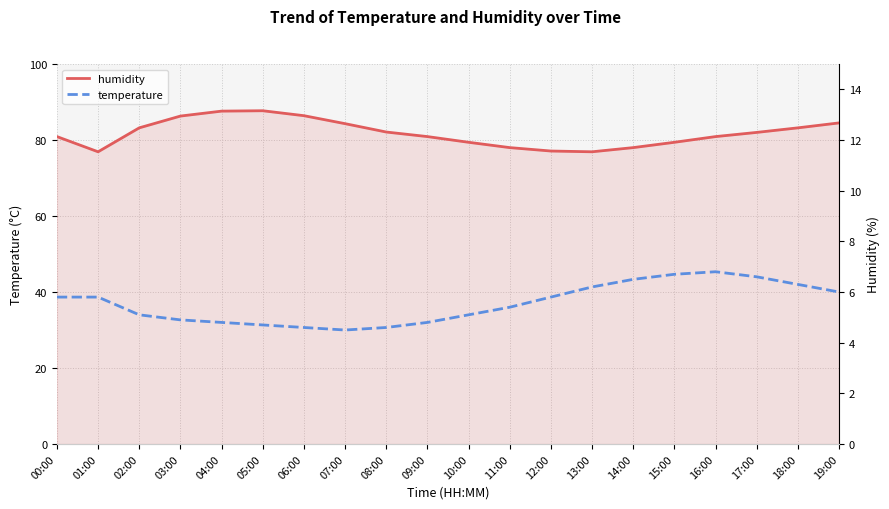

How many series are shown in this chart?

2